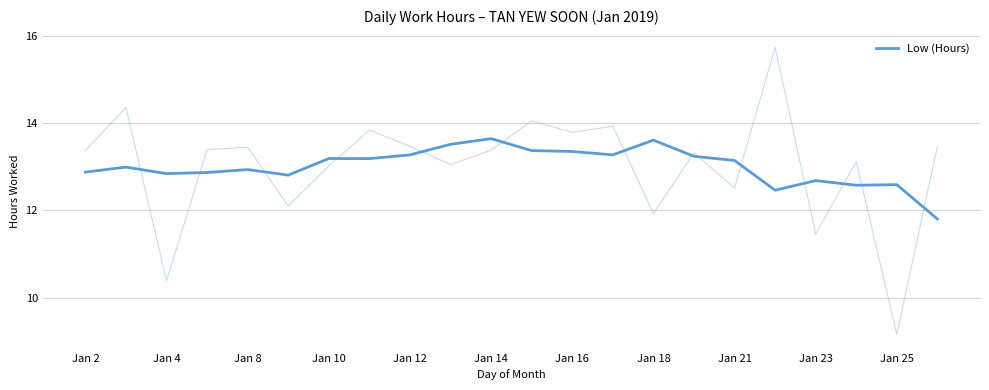

What is the minimum value shown in the chart?

11.8